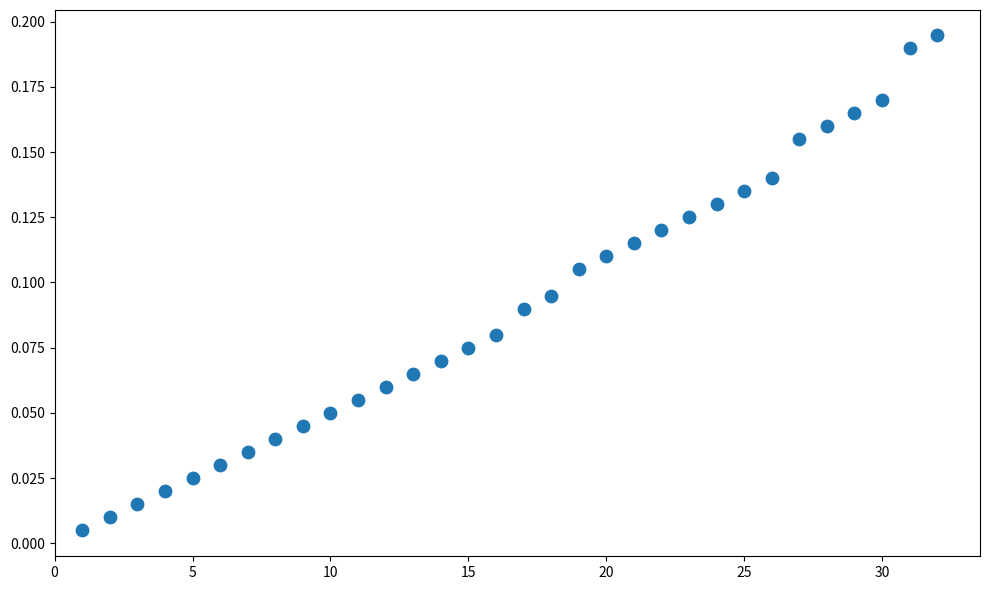

What is the range of X values (max minus min)?

31.0